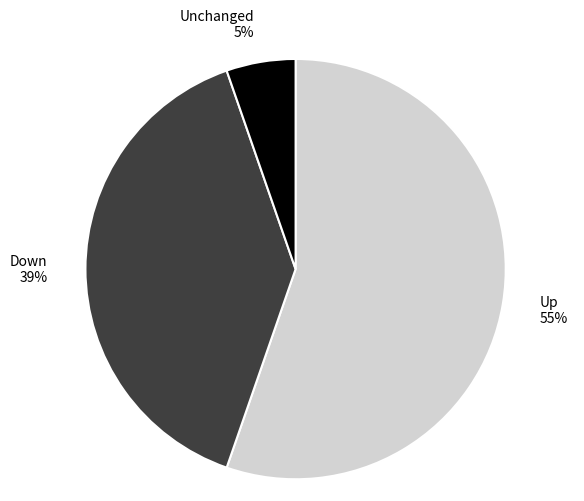

Rank the categories by value from lowest to highest.

Unchanged 5%, Down 39%, Up 55%